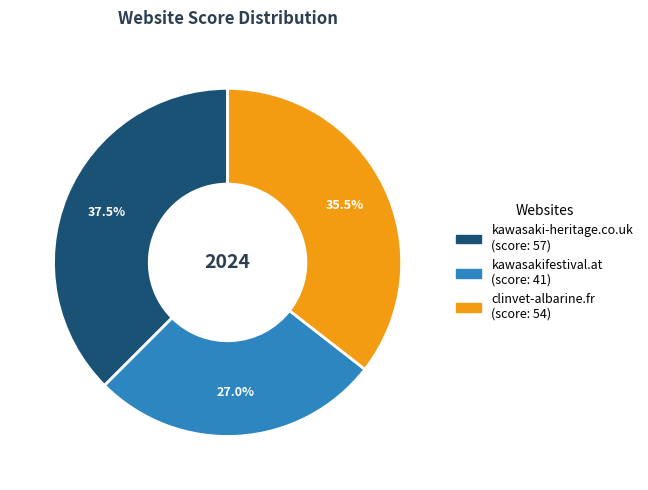

How many slices are in this pie chart?

3